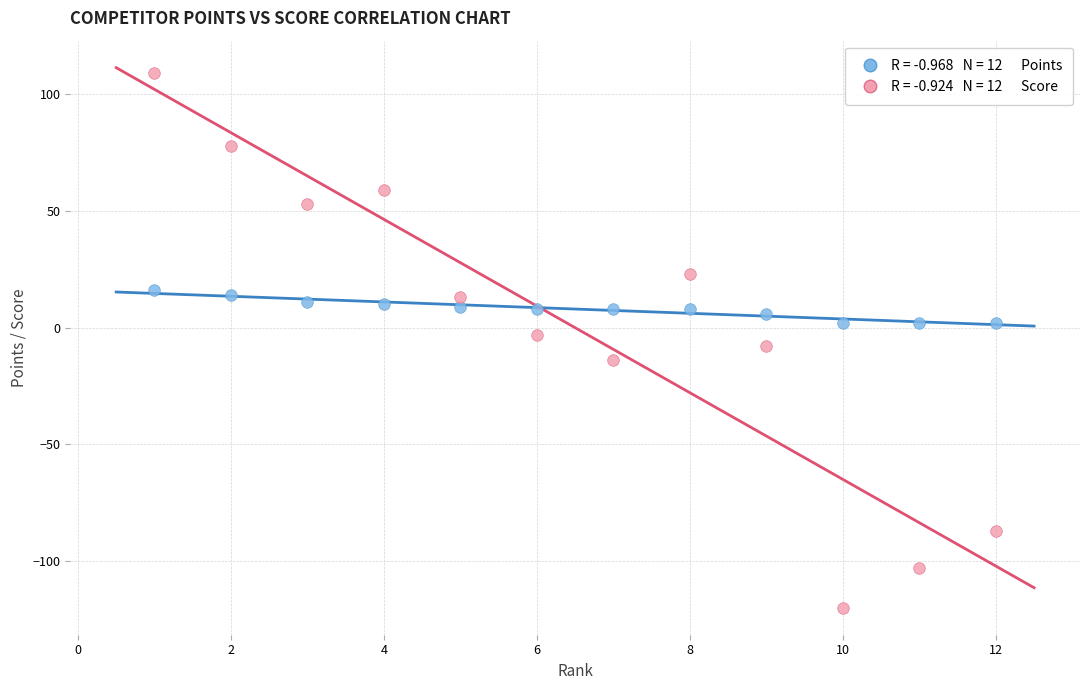

Across all data points, what is the range of Y values (max minus min)?

229